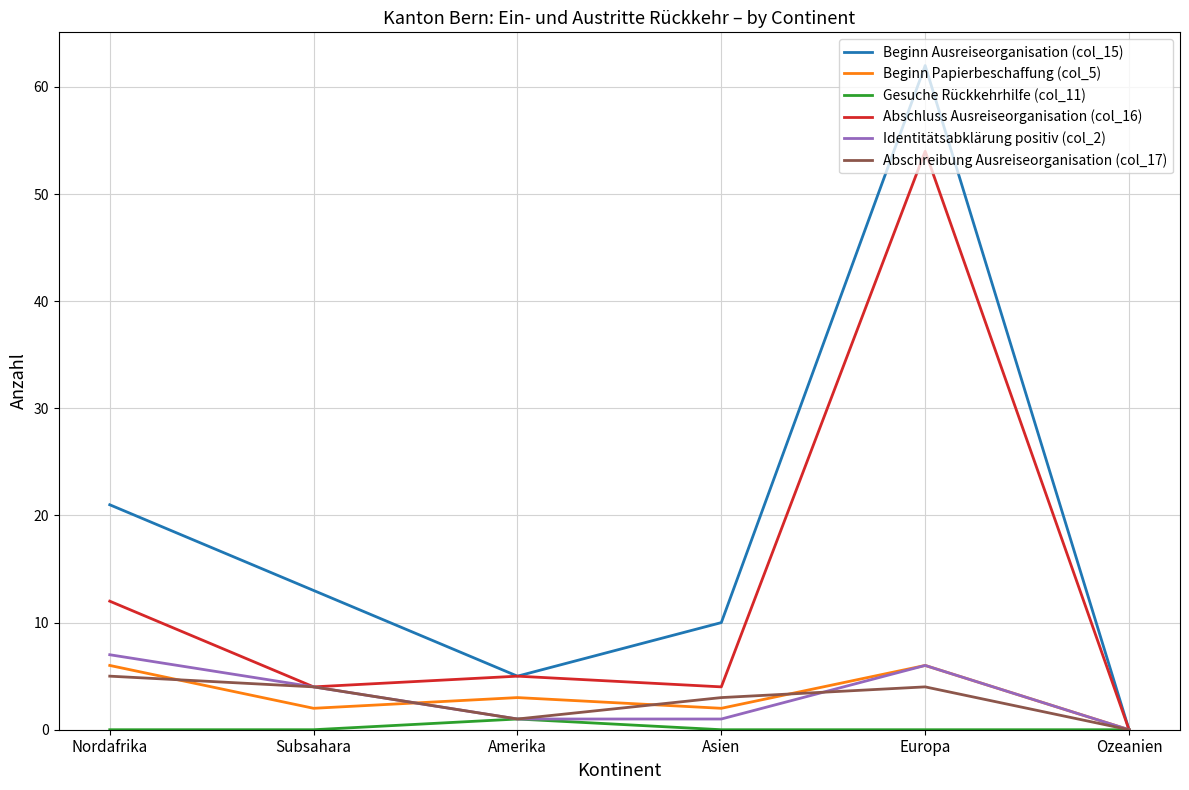

Is the value of Abschluss Ausreiseorganisation (col_16) at Asien greater than the value of Identitätsabklärung positiv (col_2) at Europa?

No